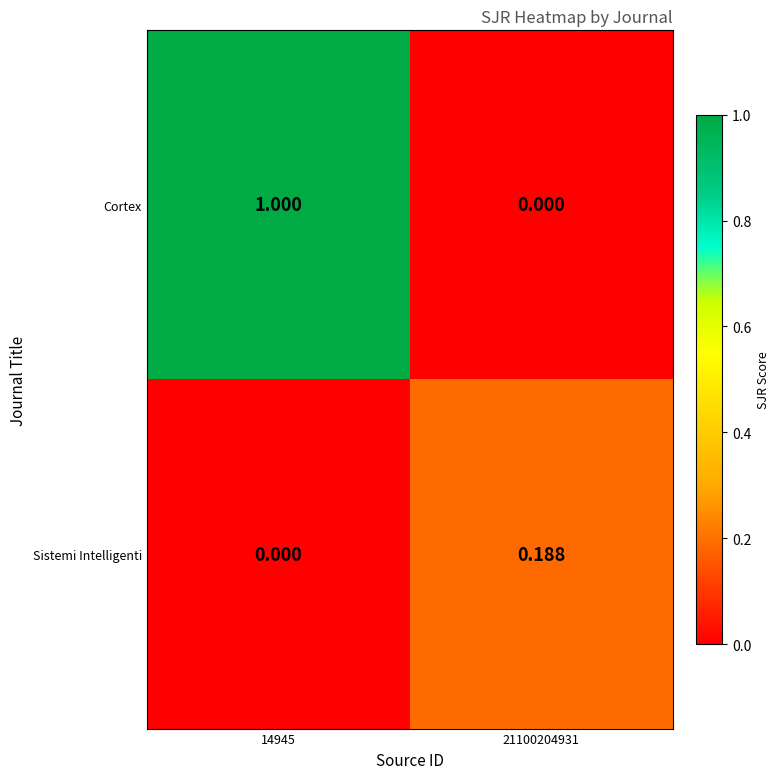

What is the spread (max minus min) of values at 14945?

1.0